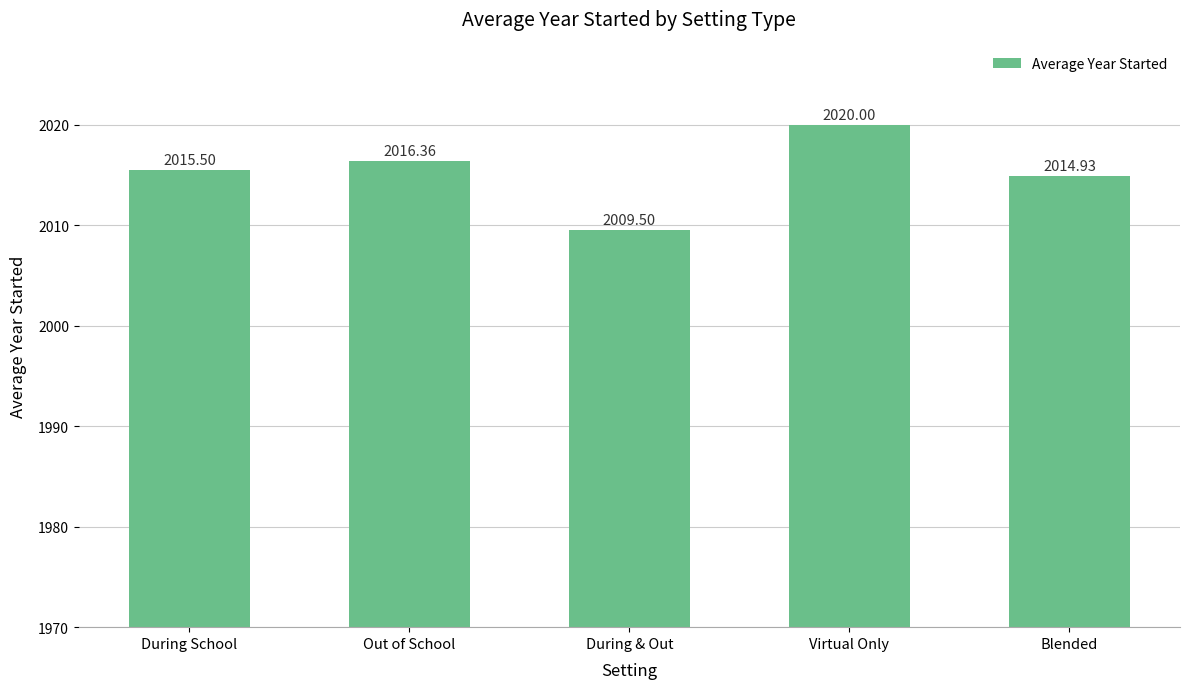

Count the number of categories in the chart.

5